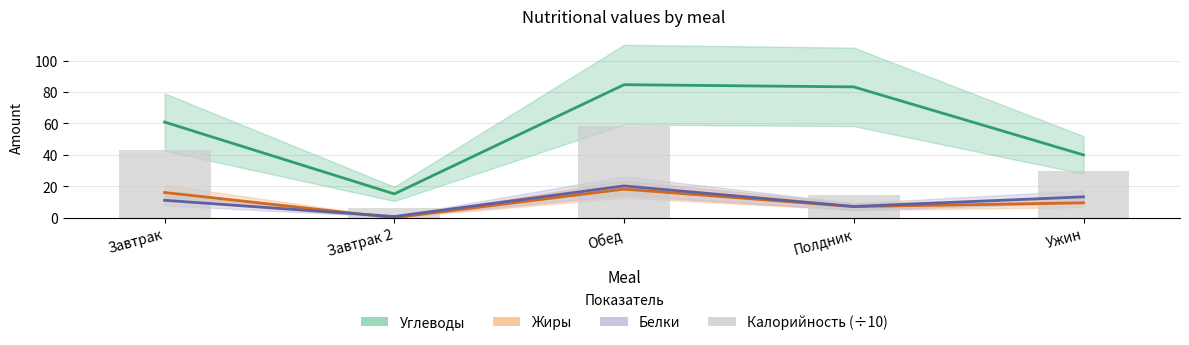

What is the difference between the highest and lowest values at Ужин?

30.5